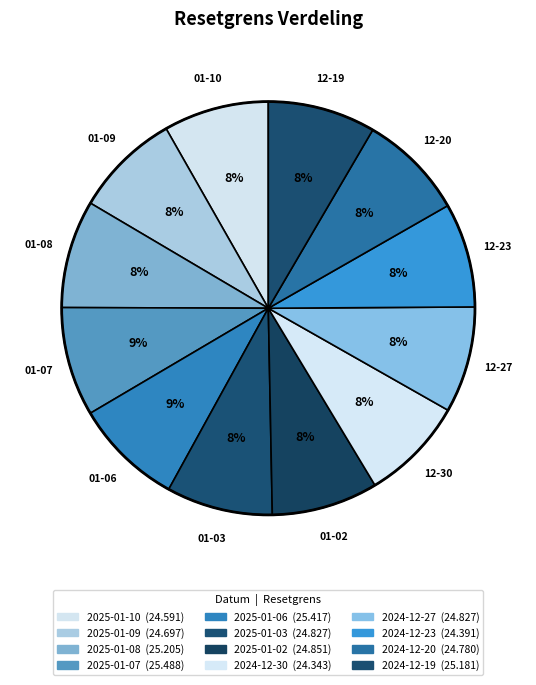

Is it true that 2024-12-19 is 8% of the pie?

True